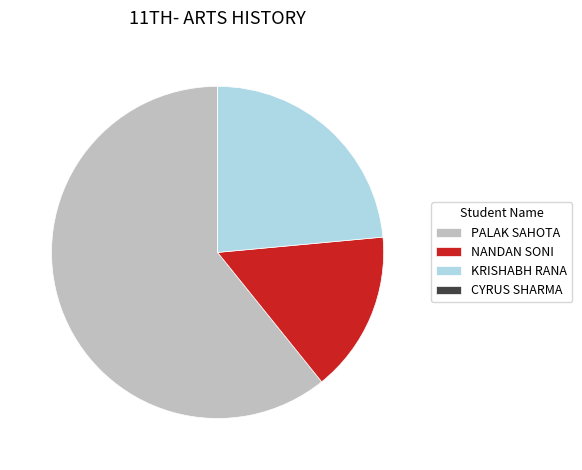

The PALAK SAHOTA slice represents 61% of the pie. True or false?

True